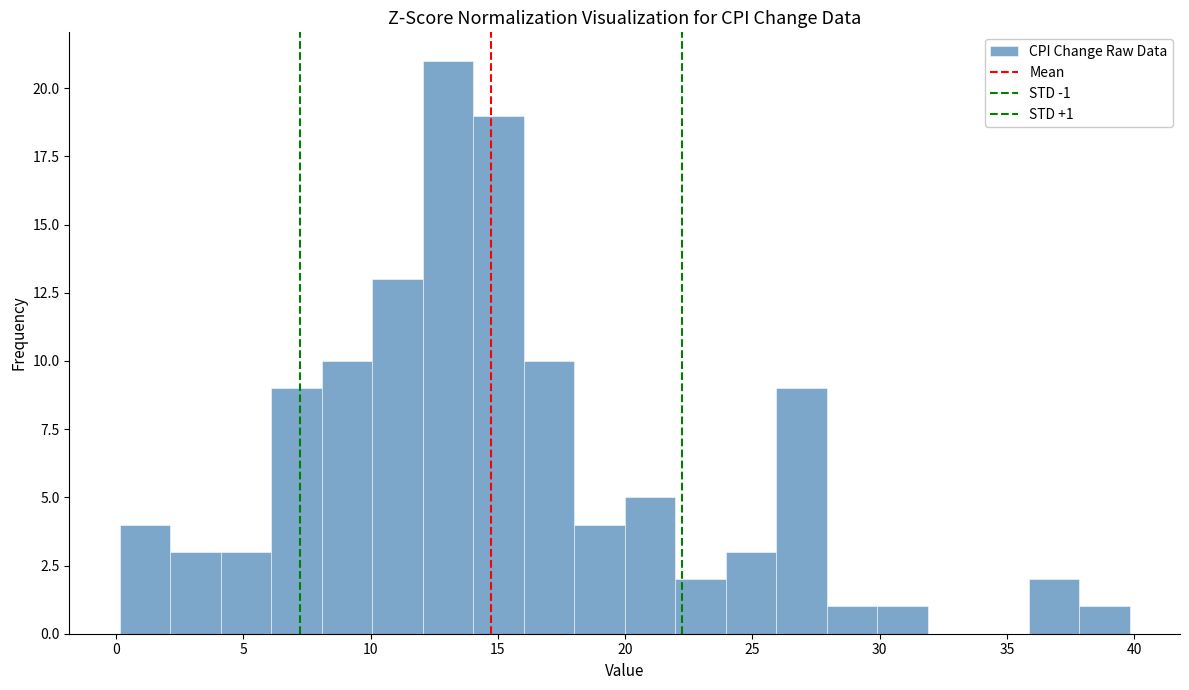

Around what value on the x-axis is the tallest bar? Give the approximate position of its centre, as read against the axis.

13.0